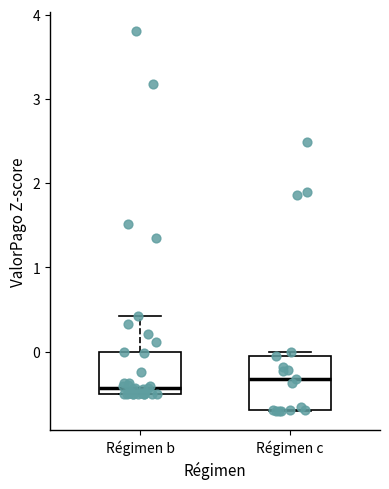

Which box has the highest median line?

Régimen c